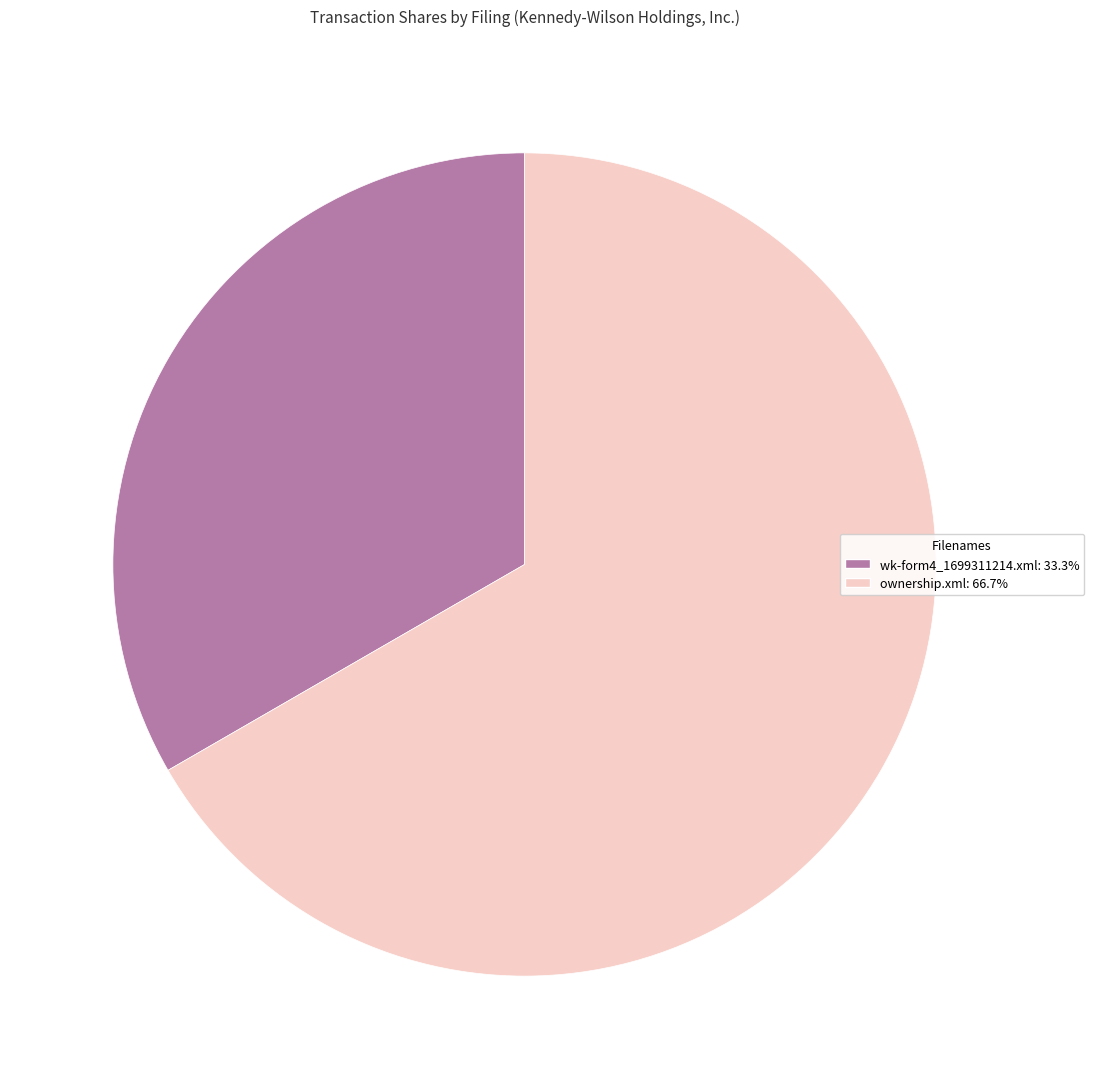

Does any single category account for the majority?

Yes